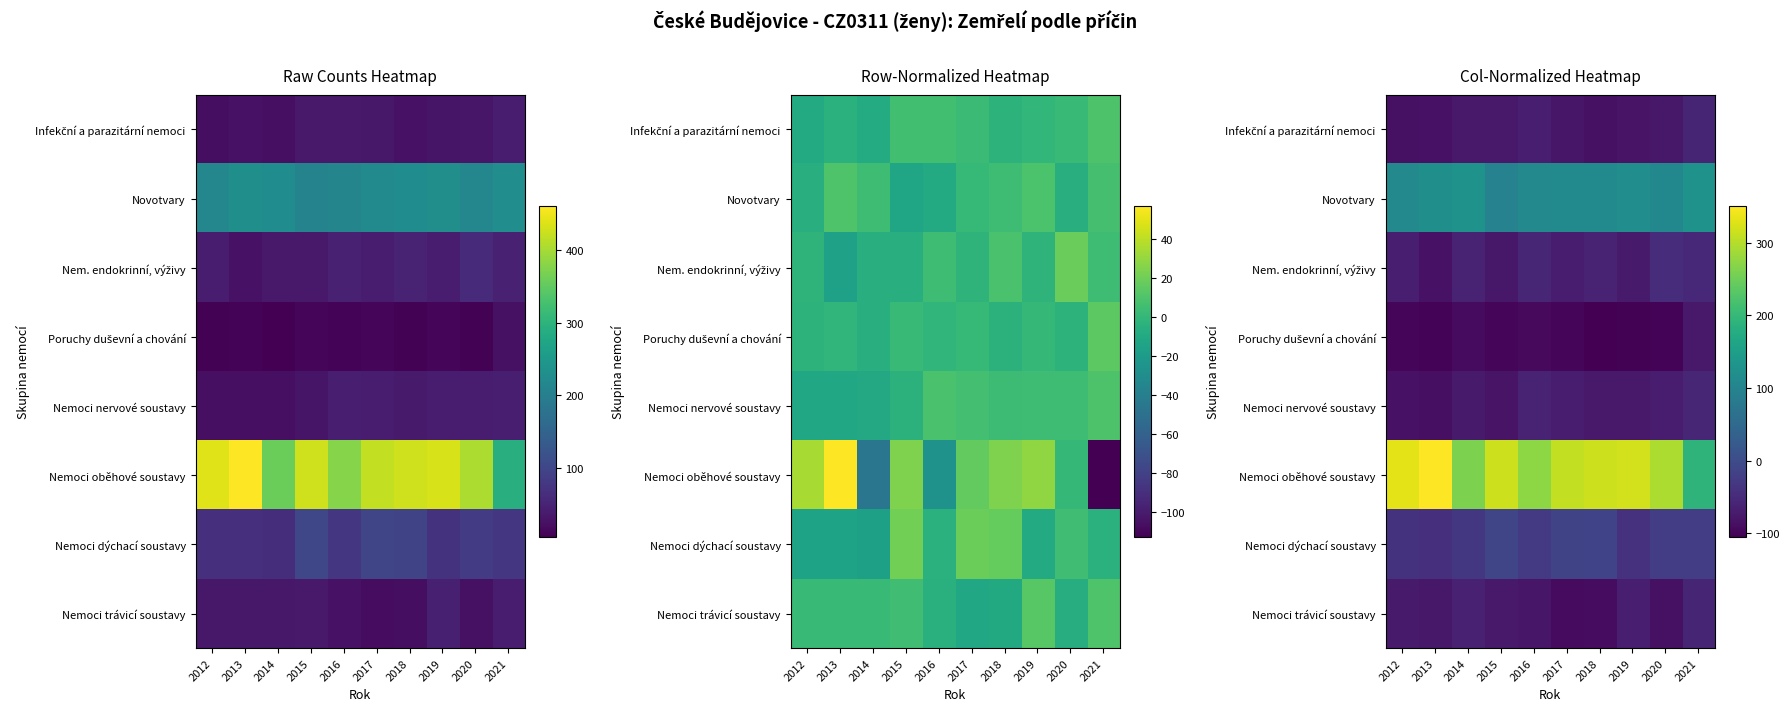

At 2019, list the series in order from smallest to largest.

Poruchy duševní a chování, Infekční a parazitární nemoci, Nemoci nervové soustavy, Nem. endokrinní, výživy, Nemoci trávicí soustavy, Nemoci dýchací soustavy, Novotvary, Nemoci oběhové soustavy